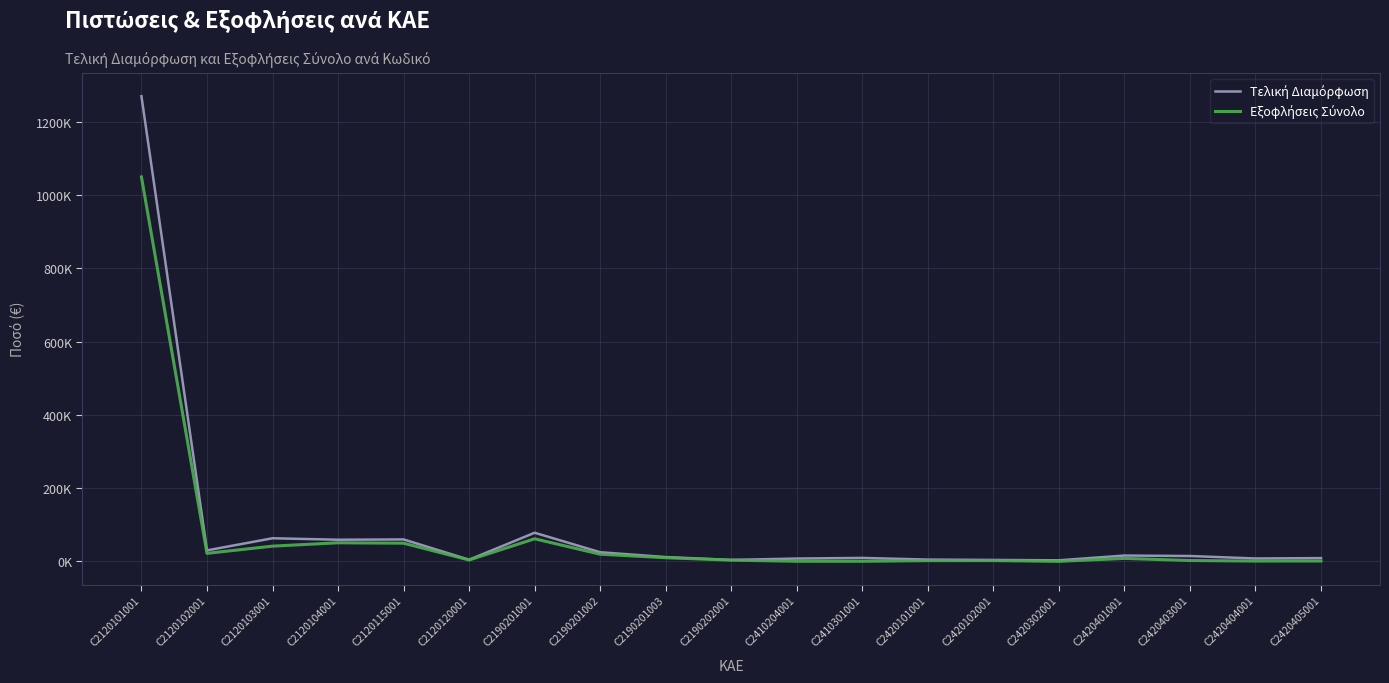

Where is Εξοφλήσεις Σύνολο nearest to the value 524745?

C2190201001